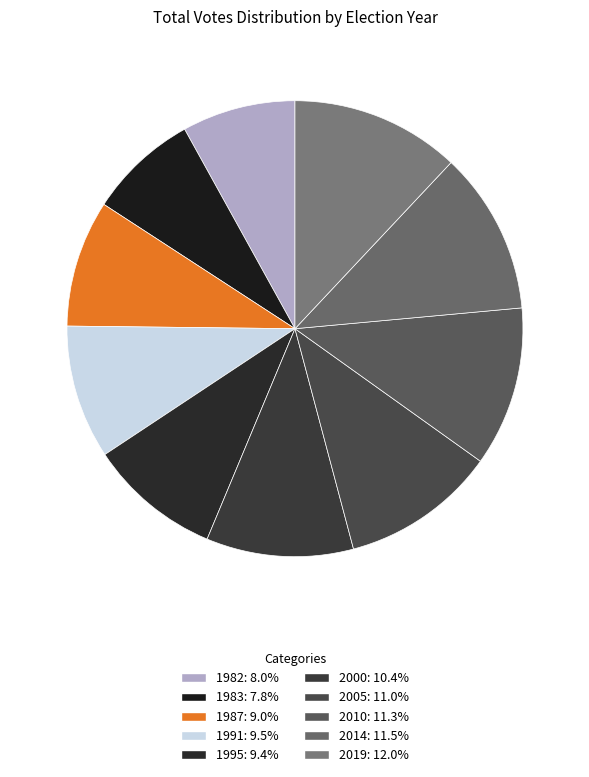

True or false: 2005 accounts for 25% of the total.

False